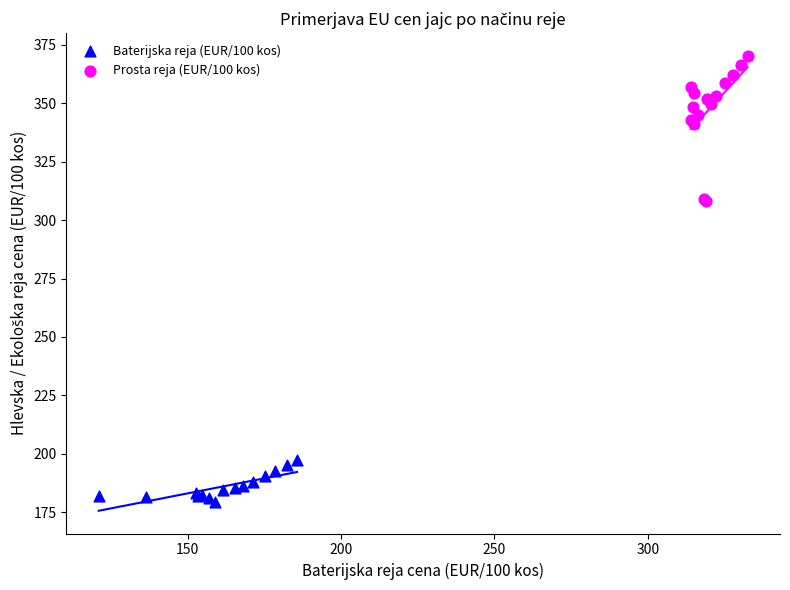

What are all the series names shown in the legend?

Baterijska reja (EUR/100 kos), Prosta reja (EUR/100 kos)